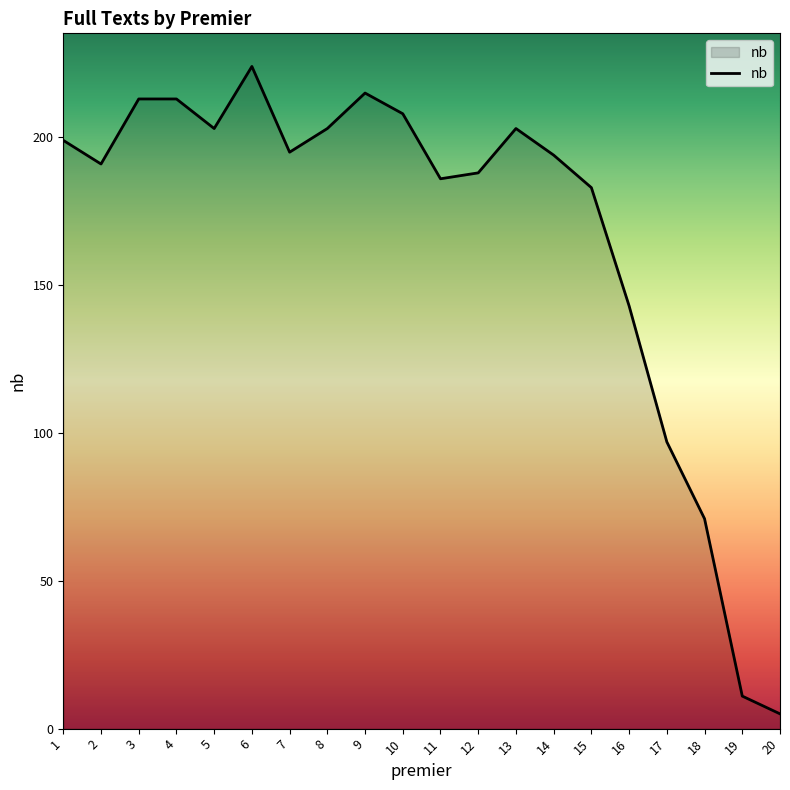

Approximately how many times larger is the value at 8 compared to 17?

2.1